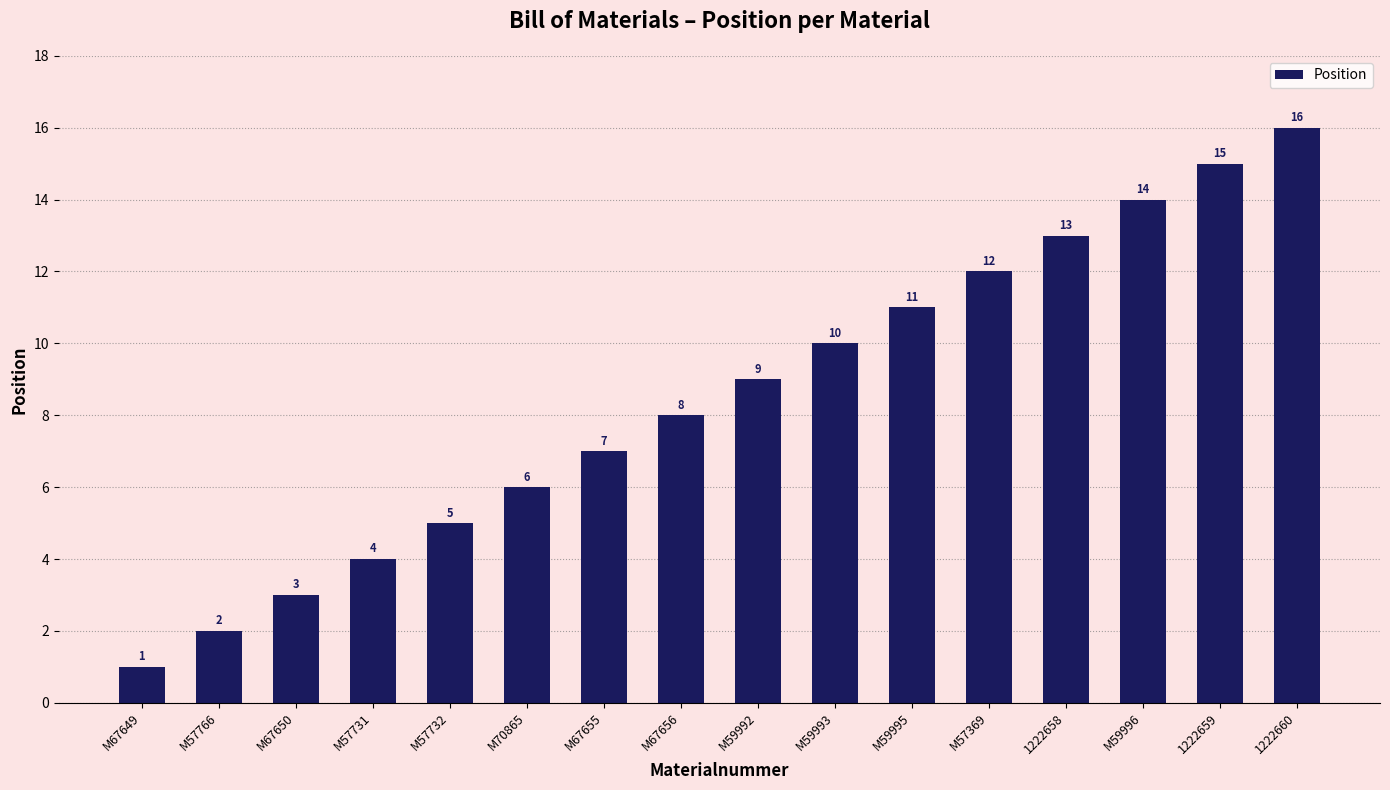

True or false: the data shows 10 at M59993.

True